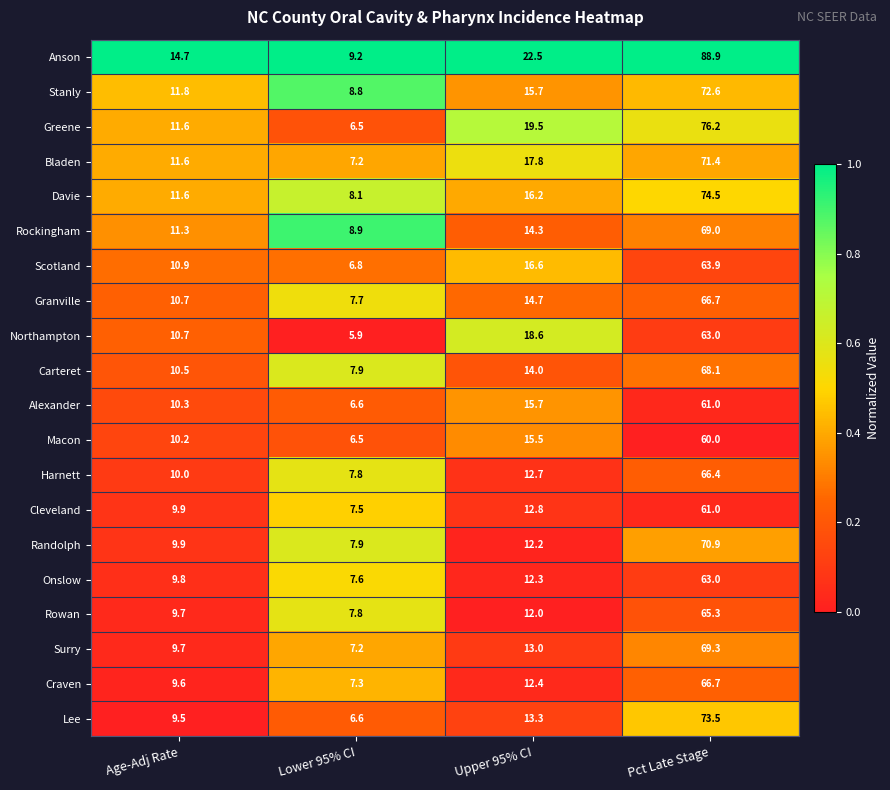

At which label does Cleveland first exceed 12?

Upper 95% CI